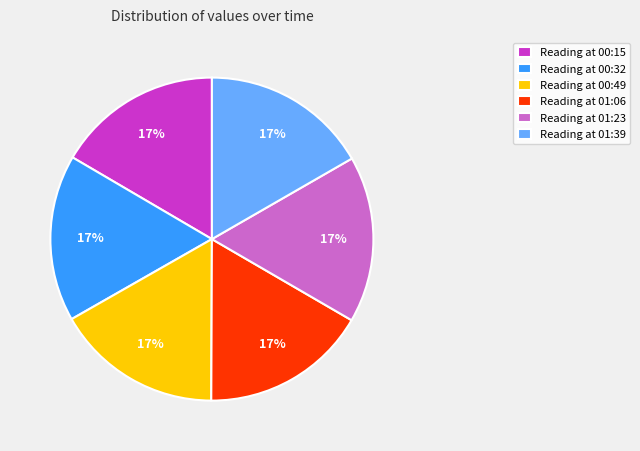

True or false: Reading at 00:15 accounts for 17% of the total.

True